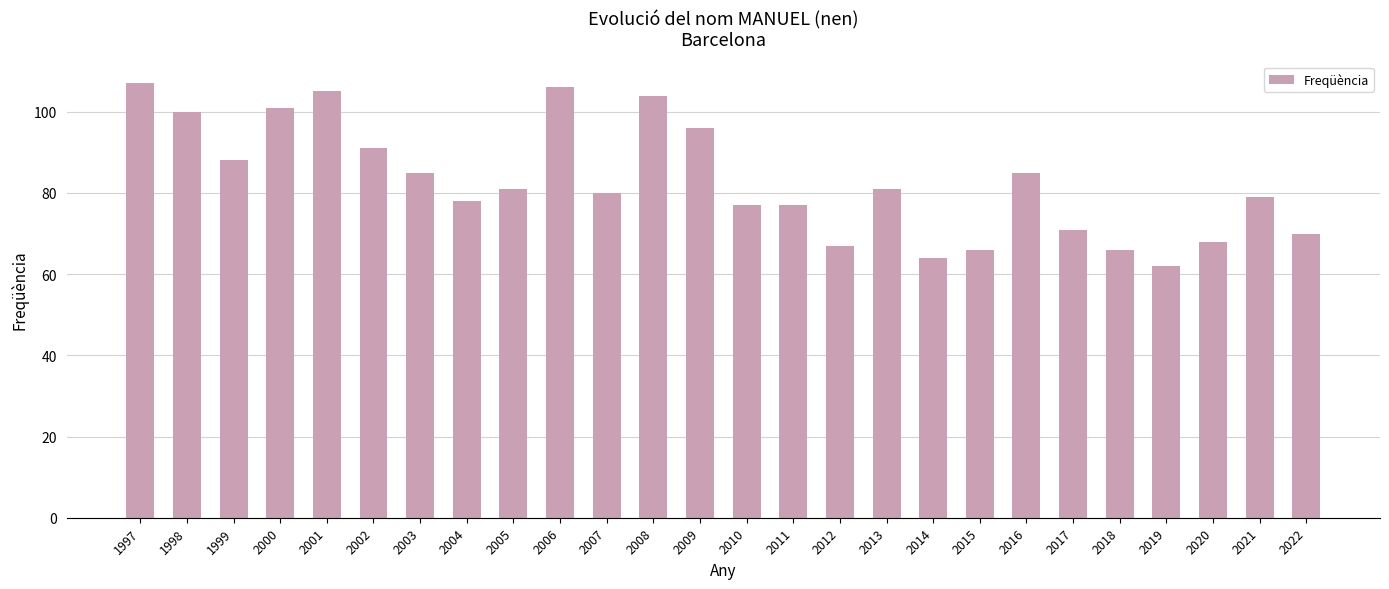

What is the change in value from 2016 to 2022?

-15